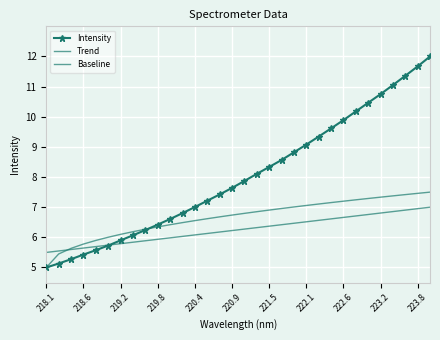

What is the difference between the maximum and minimum values in the Trend series?

2.5